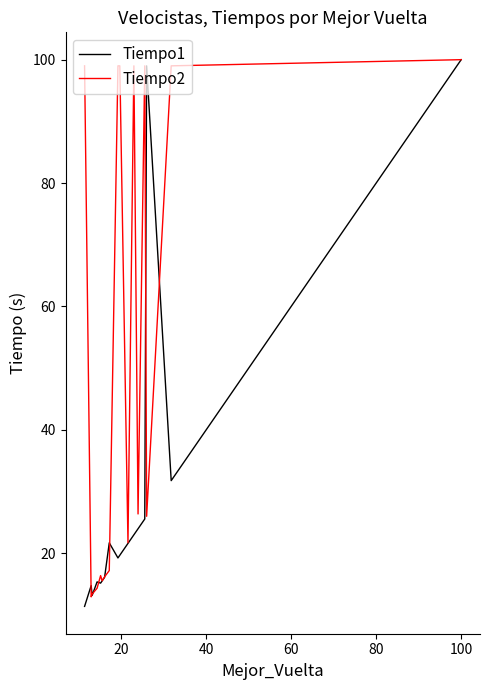

Which series has the widest spread of values?

Tiempo1